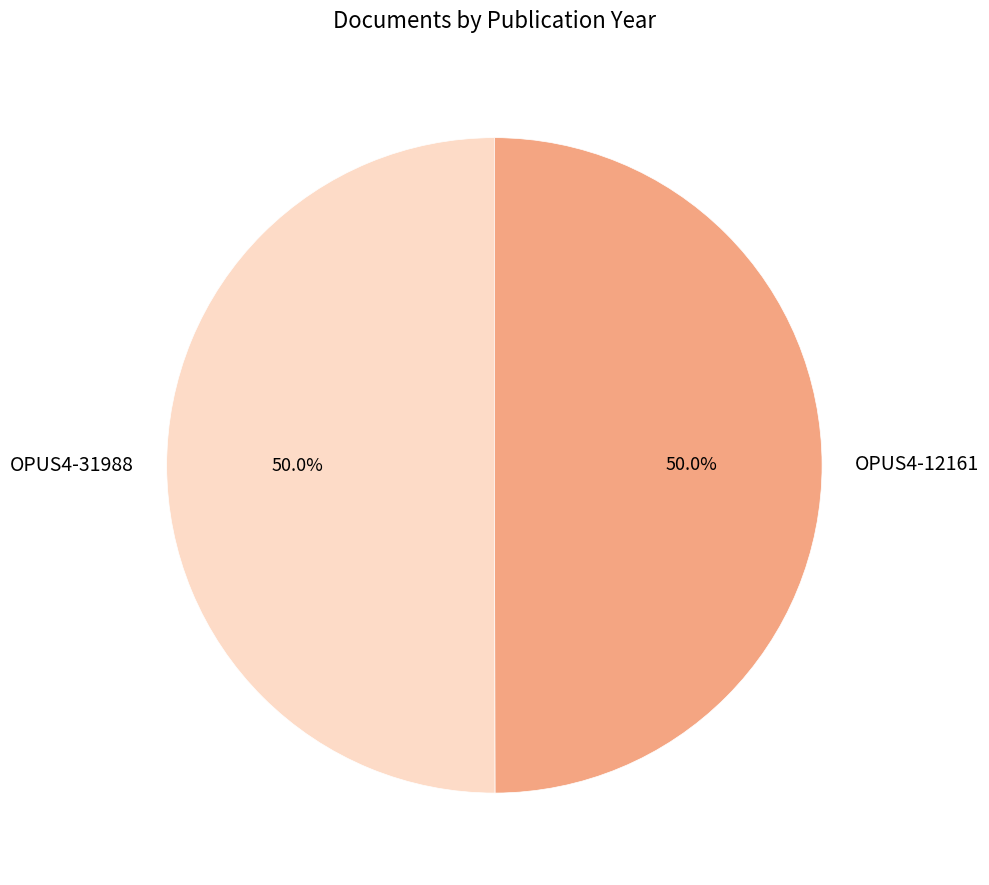

How much of the chart is everything except OPUS4-31988?

50.0%